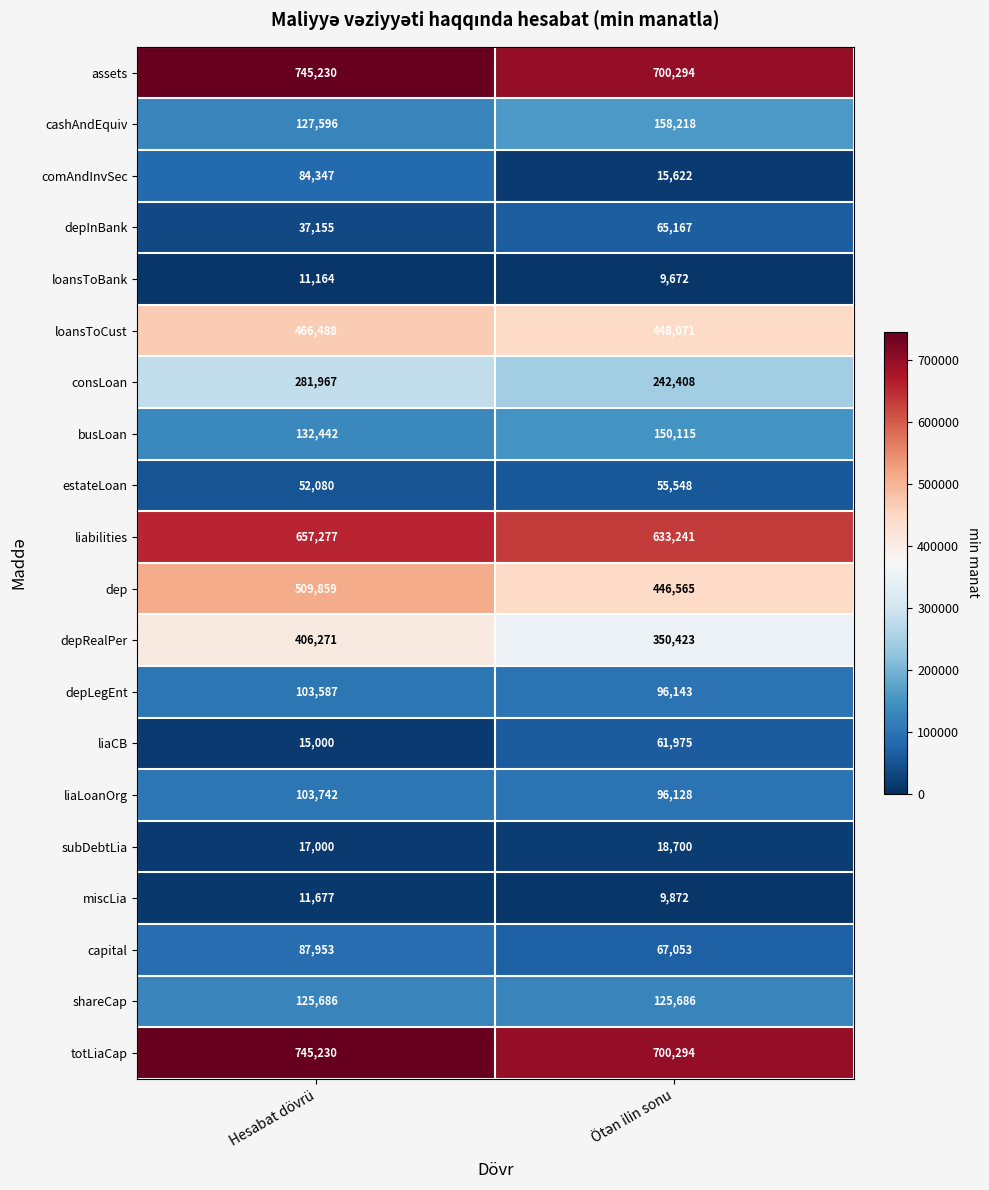

Which series has the widest spread of values?

comAndInvSec